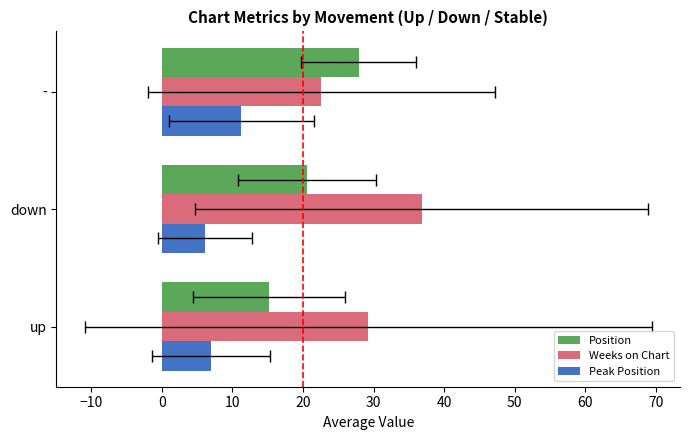

How many groups of bars are there?

3